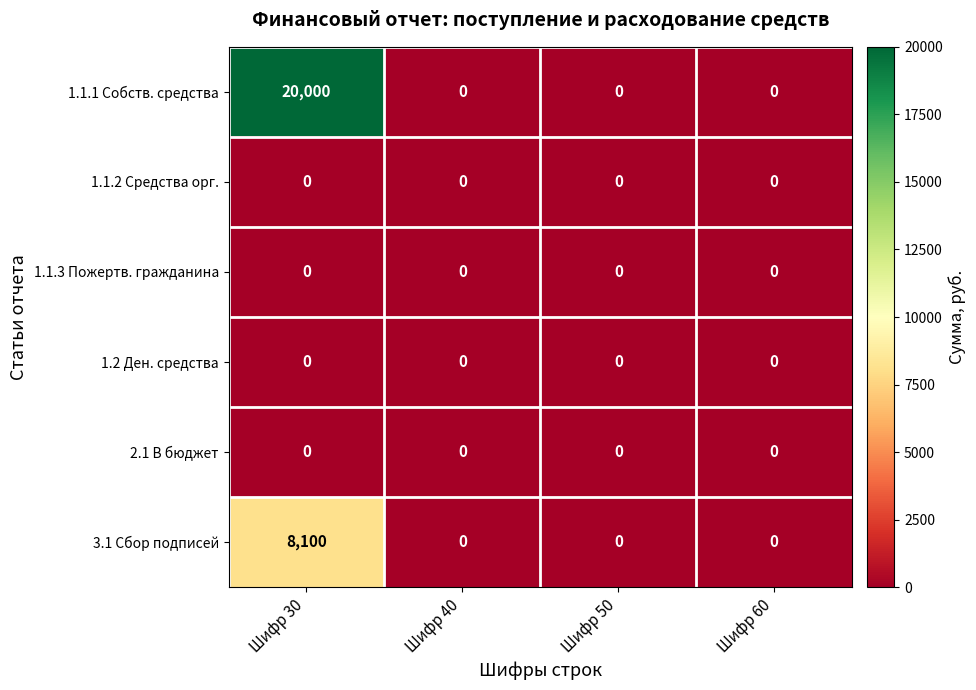

At how many categories does at least one series exceed 8462?

1